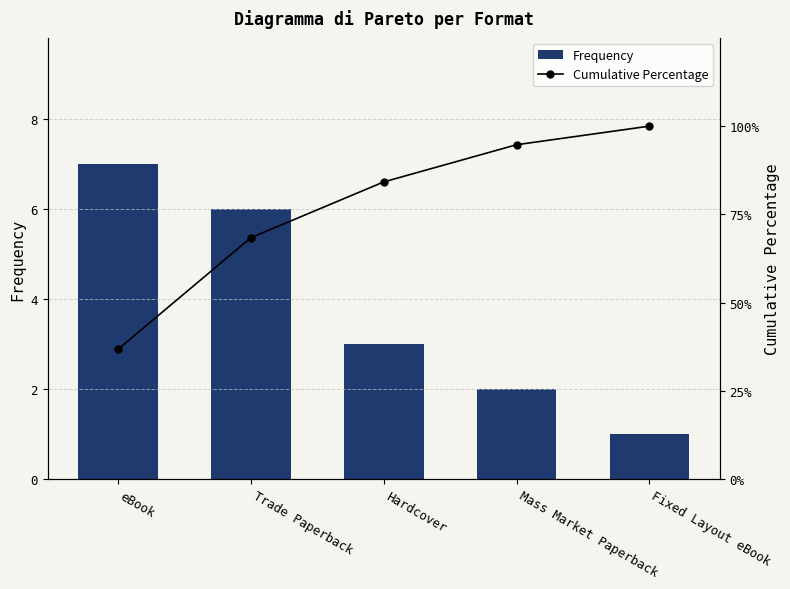

What is the label of the 1st bar from the left?

eBook